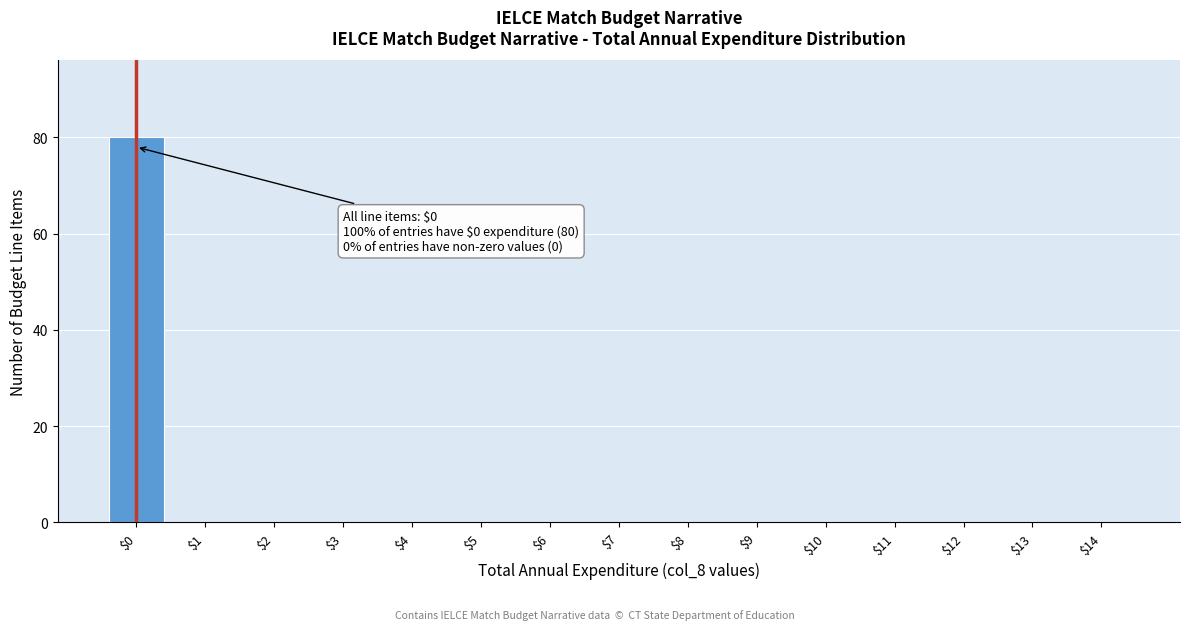

The chart shows a value of 0 at $3. True or false?

True